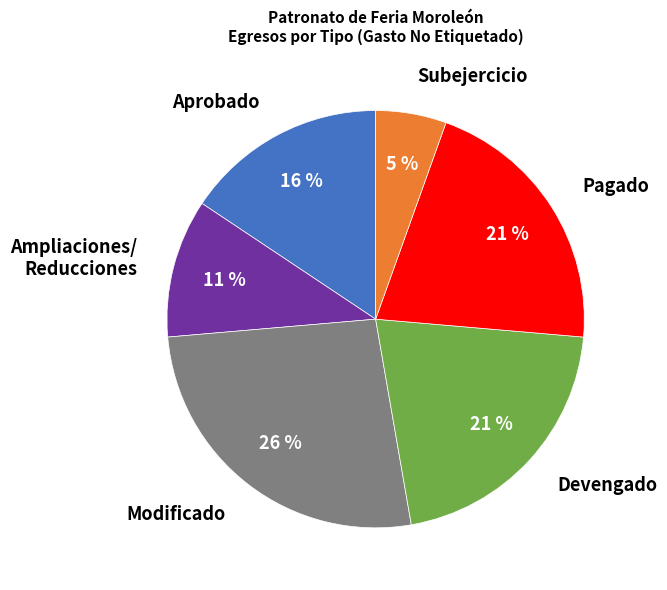

Is there any slice that represents more than half of the pie?

No